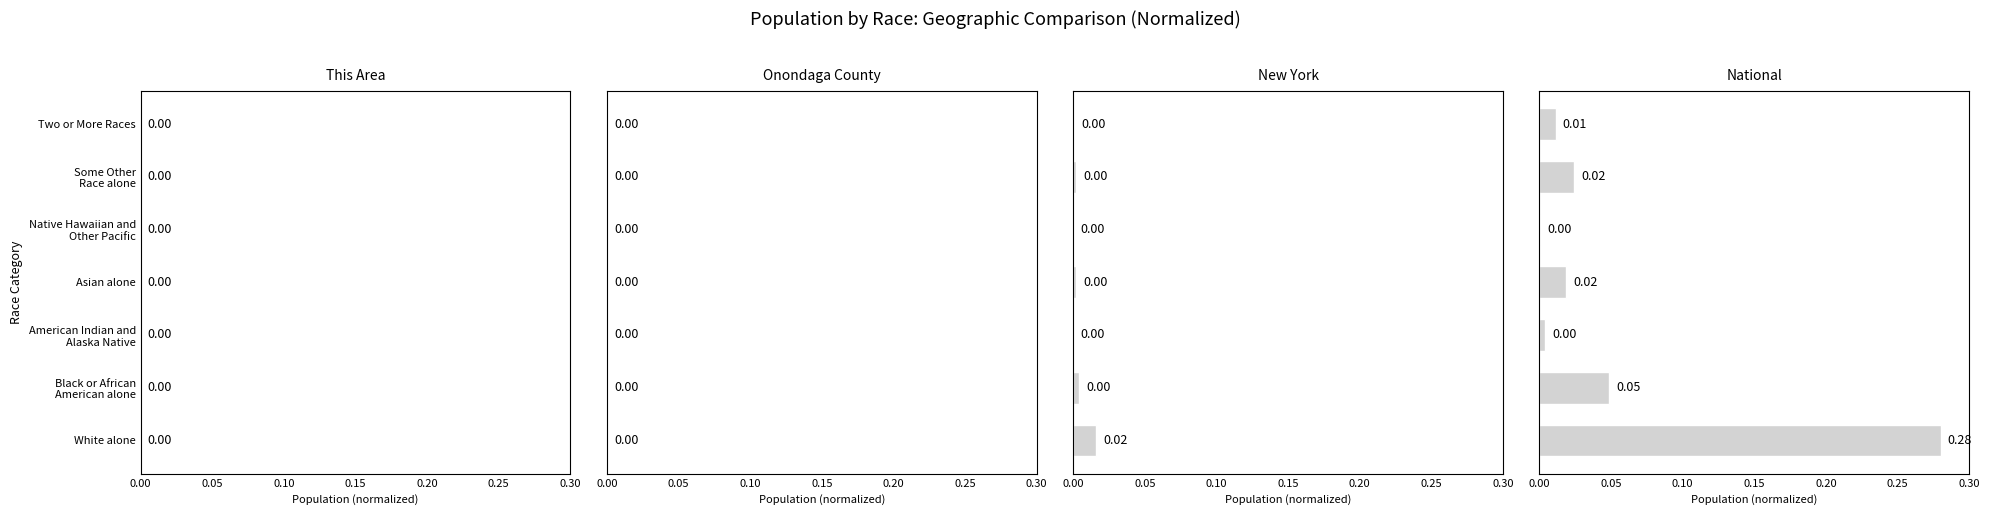

The New York series shows 0.0 at Two or More Races. True or false?

False